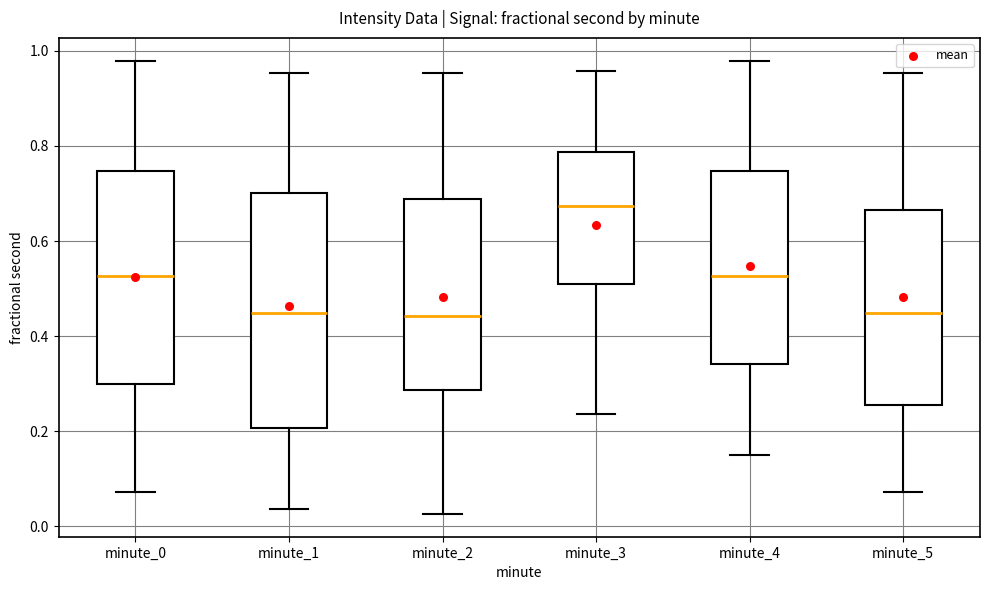

Comparing the boxes themselves (not the whiskers), which one is the tallest?

minute_1